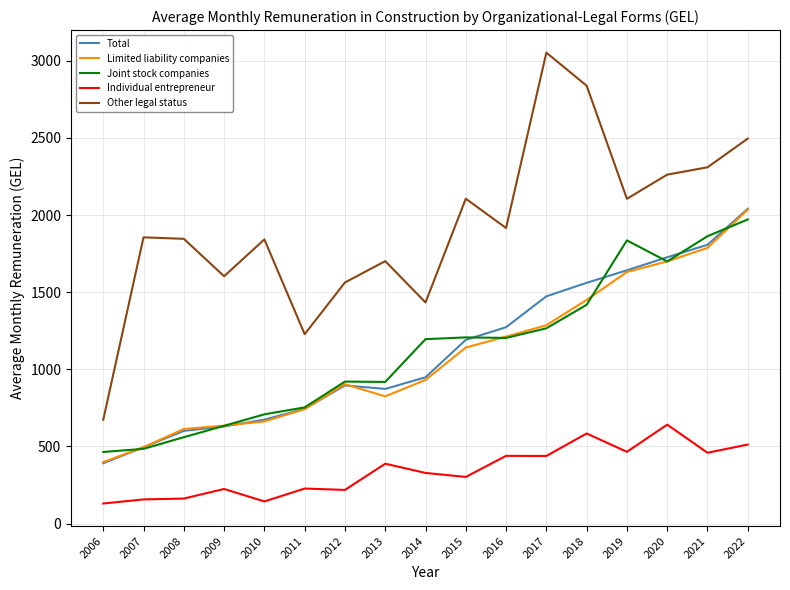

Is this an area chart (filled region under the line)?

No